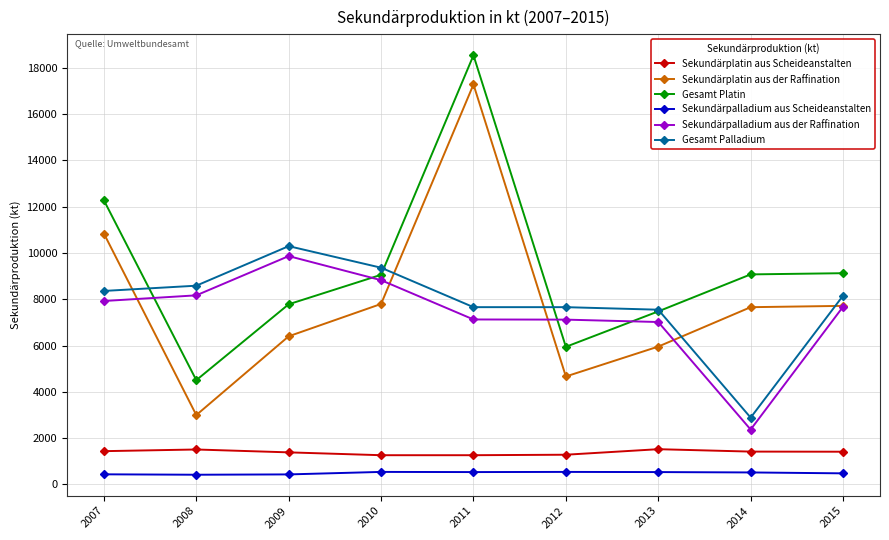

What is the sum of all Sekundärpalladium aus Scheideanstalten values?

4418